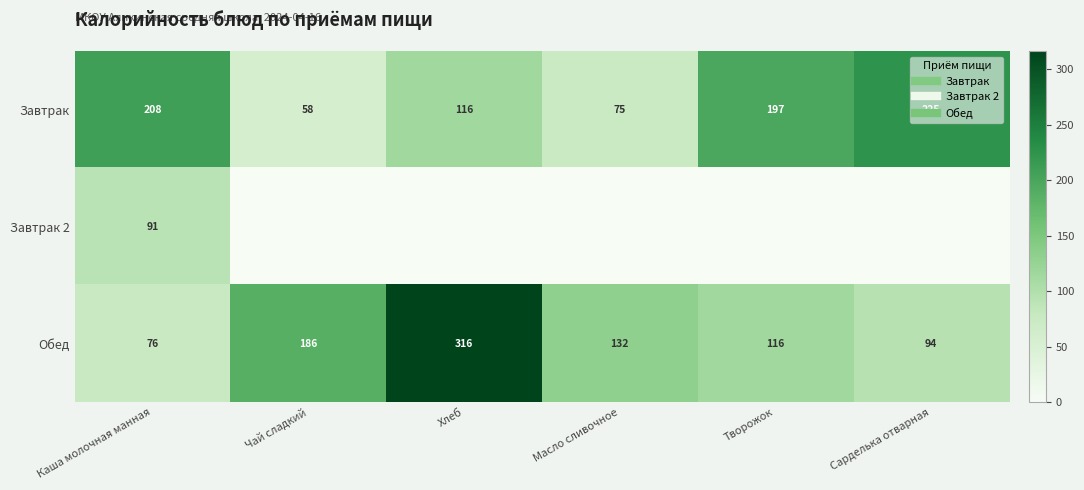

At which category does the chart reach its minimum across all series?

Чай сладкий